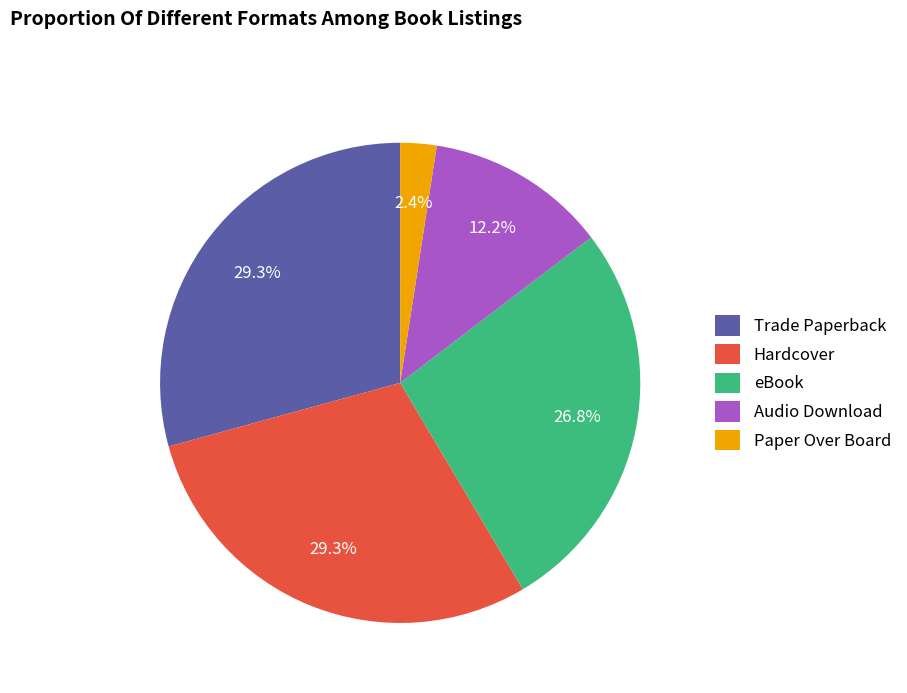

Is there any slice that represents more than half of the pie?

No